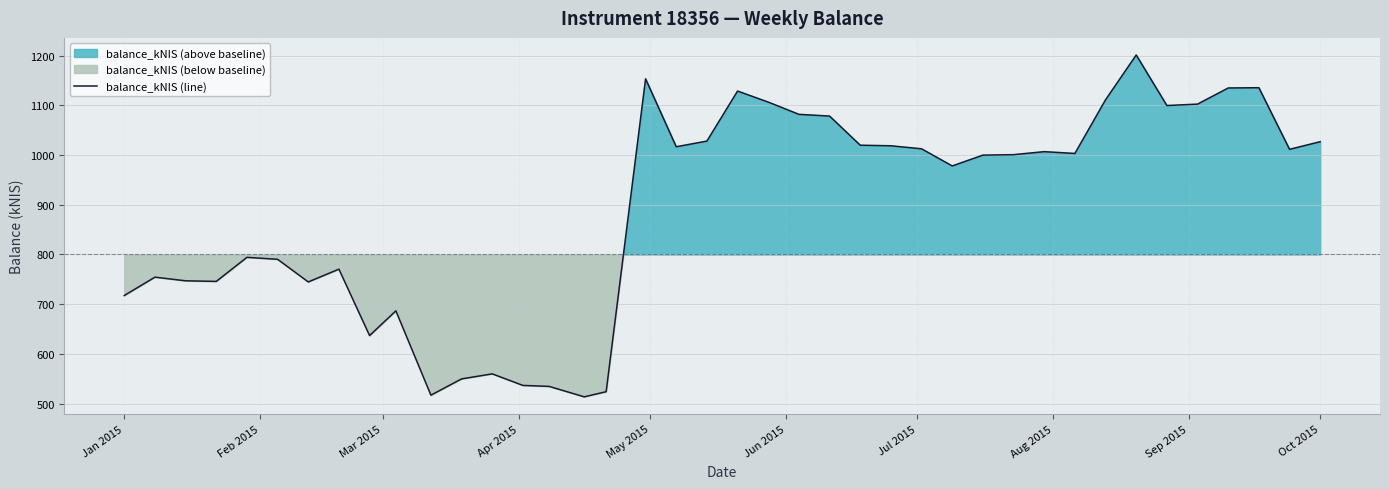

How many lines are shown in the chart?

1